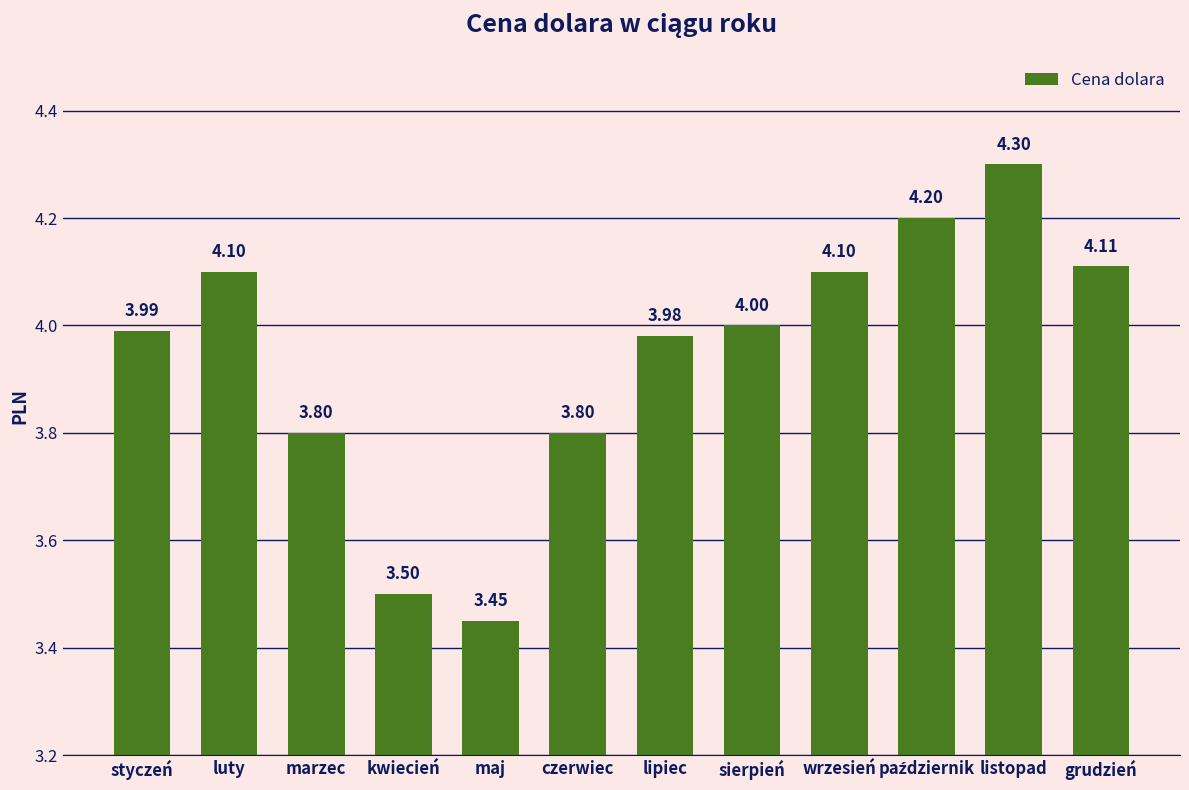

How many series are shown in this chart?

1